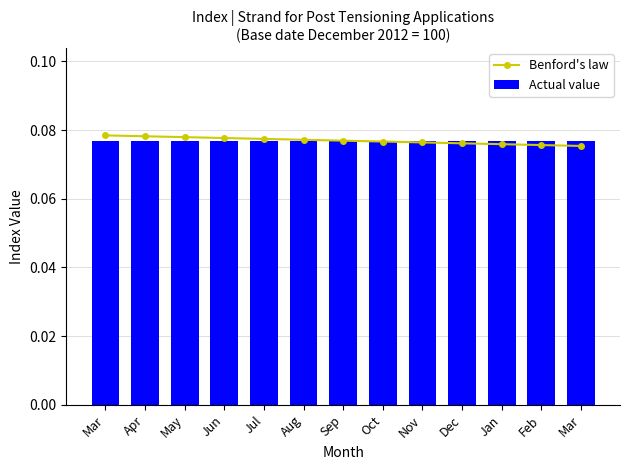

True or false: Benford's law has a value of 0.1 at Sep.

True